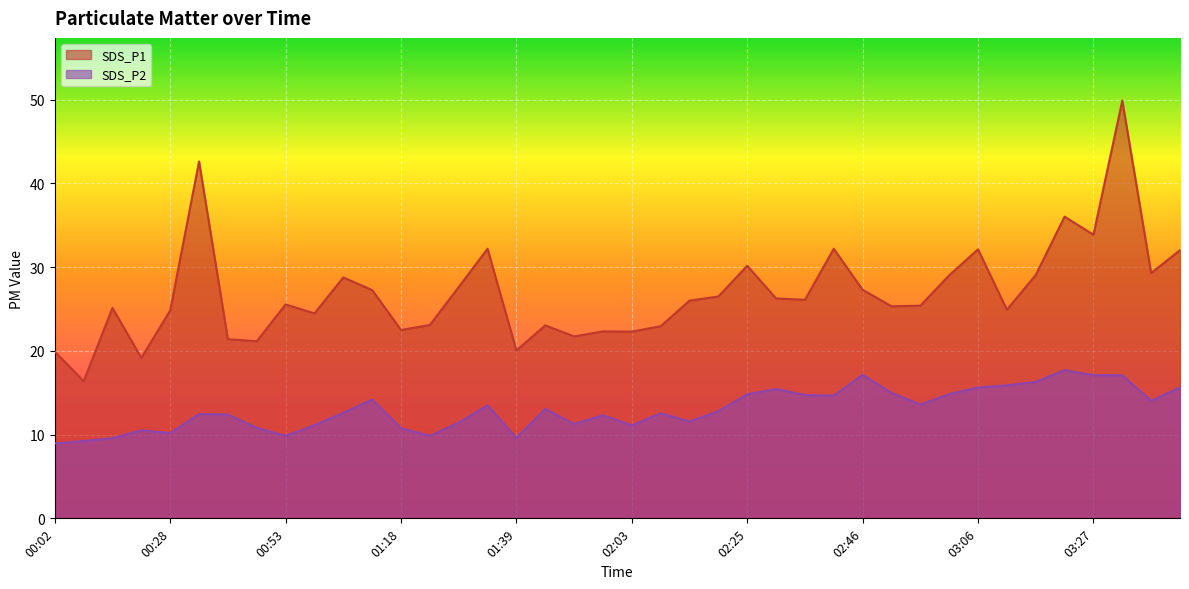

What is the lowest value of the SDS_P2 series?

8.9